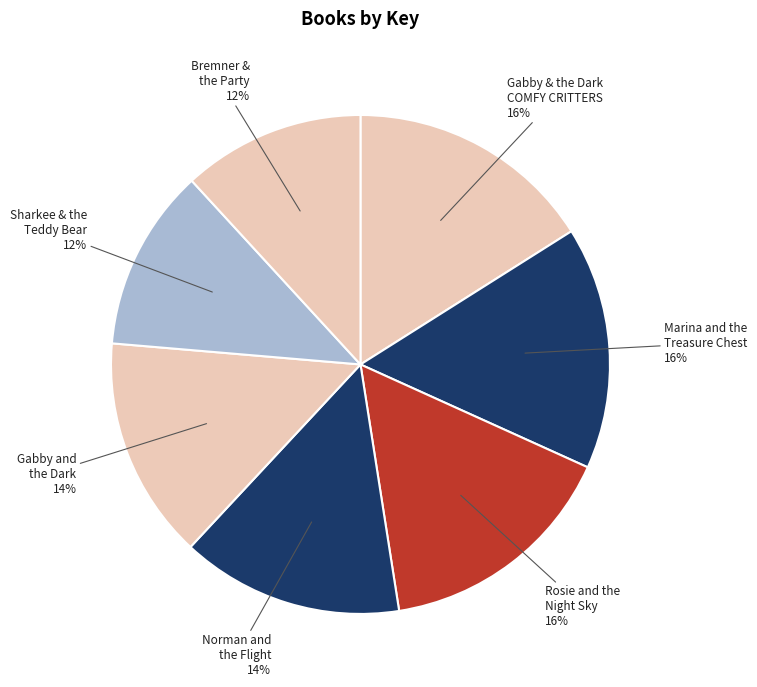

How many slices are in this pie chart?

7